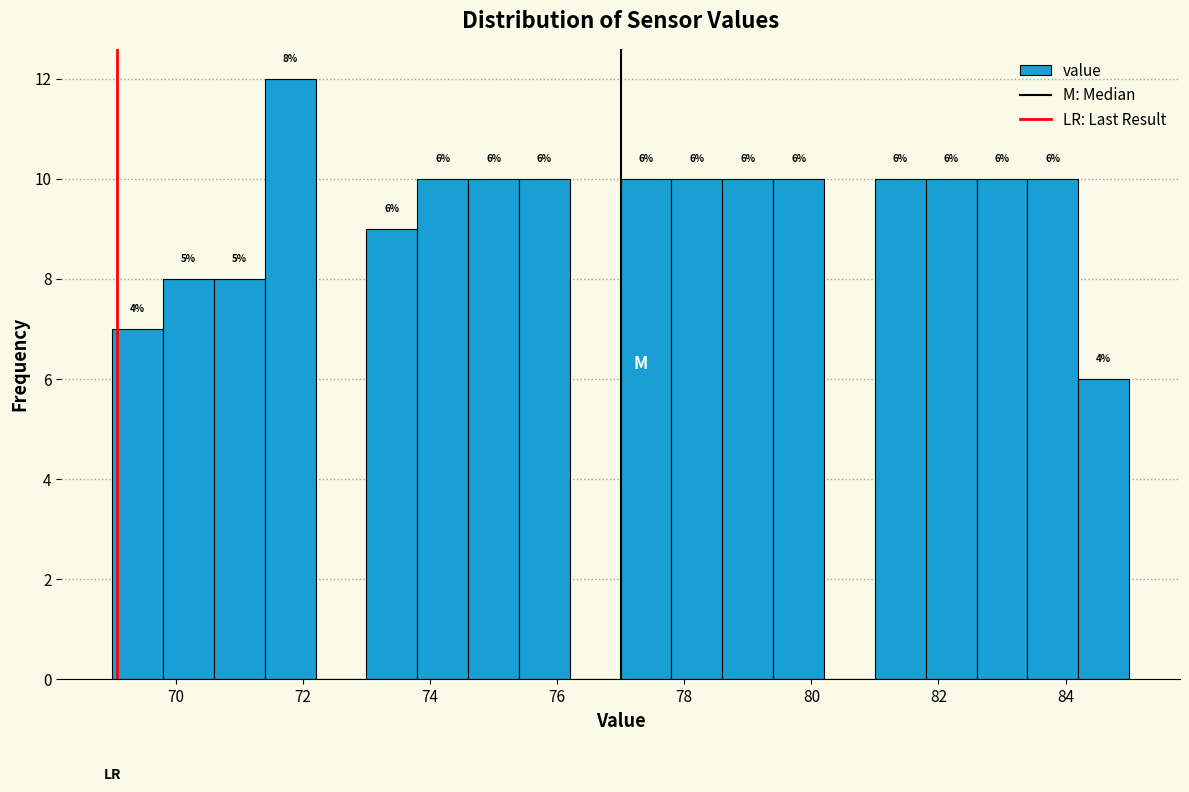

Which range on the x-axis has the tallest bar?

71.4 to 72.2